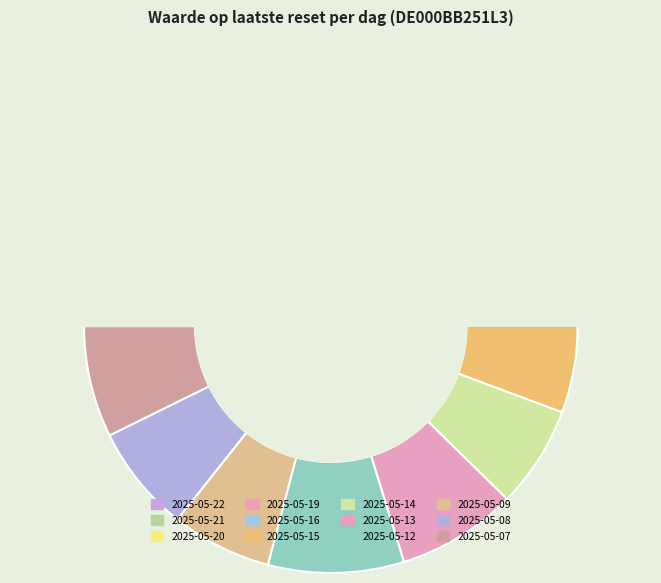

To the nearest percent, what portion does 2025-05-14 represent?

7%